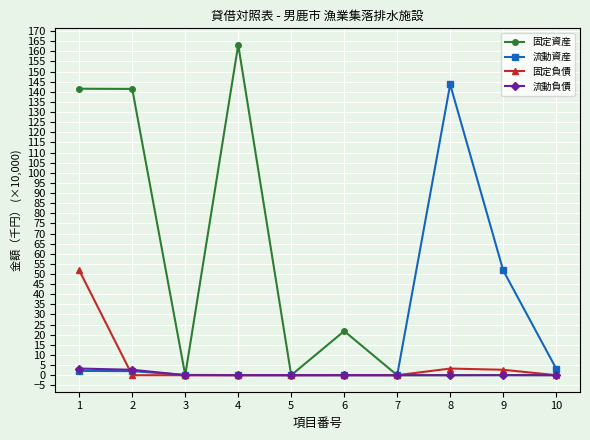

Which series ends up on top after the final intersection of 流動資産 and 固定負債?

流動資産